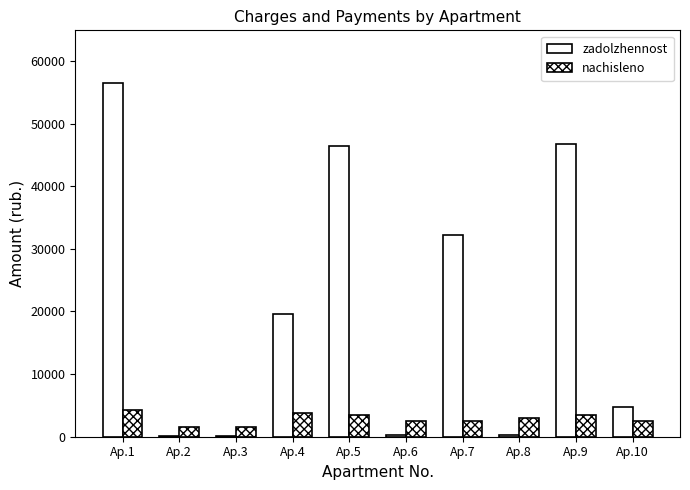

Reading left to right, list all the values displayed in this chart.

zadolzhennost: Ap.1=56428.4	Ap.2=170.1	Ap.3=173.8	Ap.4=19592.4	Ap.5=46354.7	Ap.6=281.3	Ap.7=32214.6	Ap.8=323.8	Ap.9=46780.4	Ap.10=4794.0
nachisleno: Ap.1=4240.5	Ap.2=1531.2	Ap.3=1564.6	Ap.4=3740.6	Ap.5=3496.4	Ap.6=2537.6	Ap.7=2580.6	Ap.8=2914.5	Ap.9=3515.5	Ap.10=2561.5